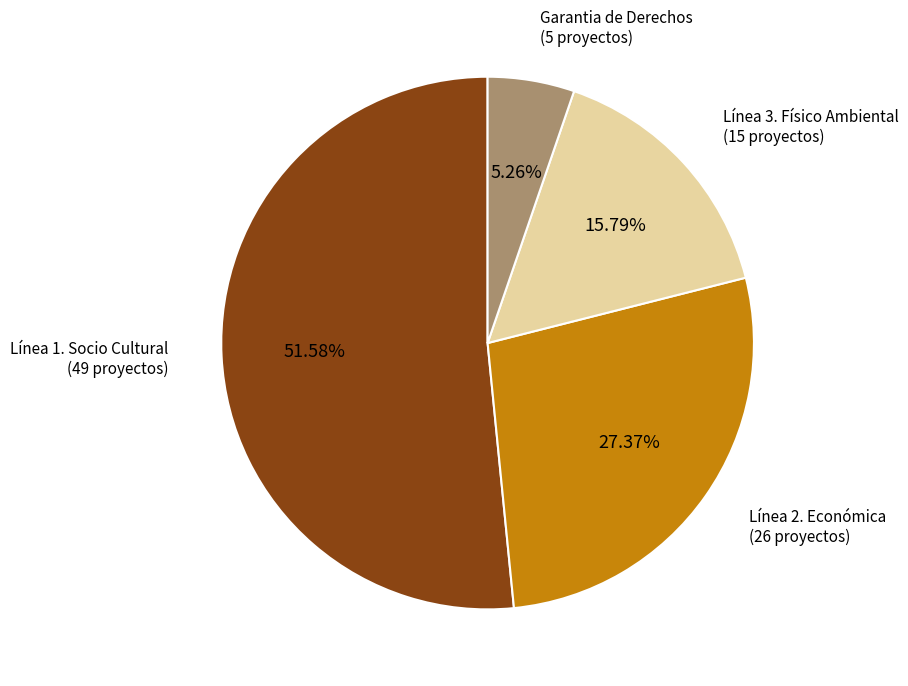

Is there any slice that represents more than half of the pie?

Yes